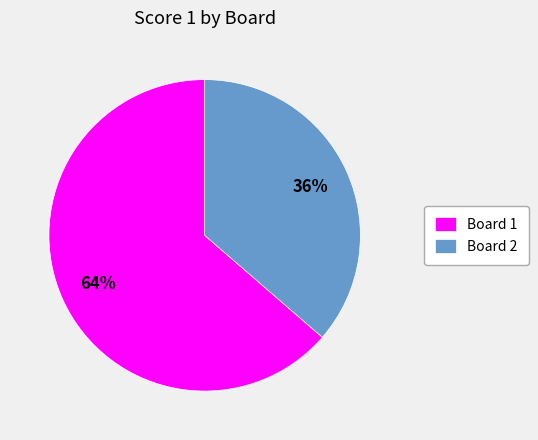

Approximately how many times larger is the value at Board 2 compared to Board 1?

0.6